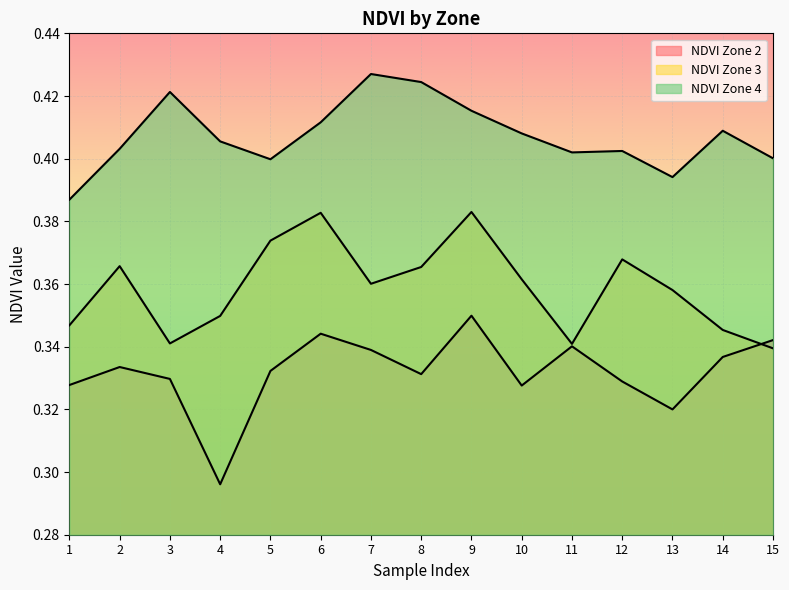

True or false: NDVI Zone 3 and NDVI Zone 4 intersect in this chart.

False